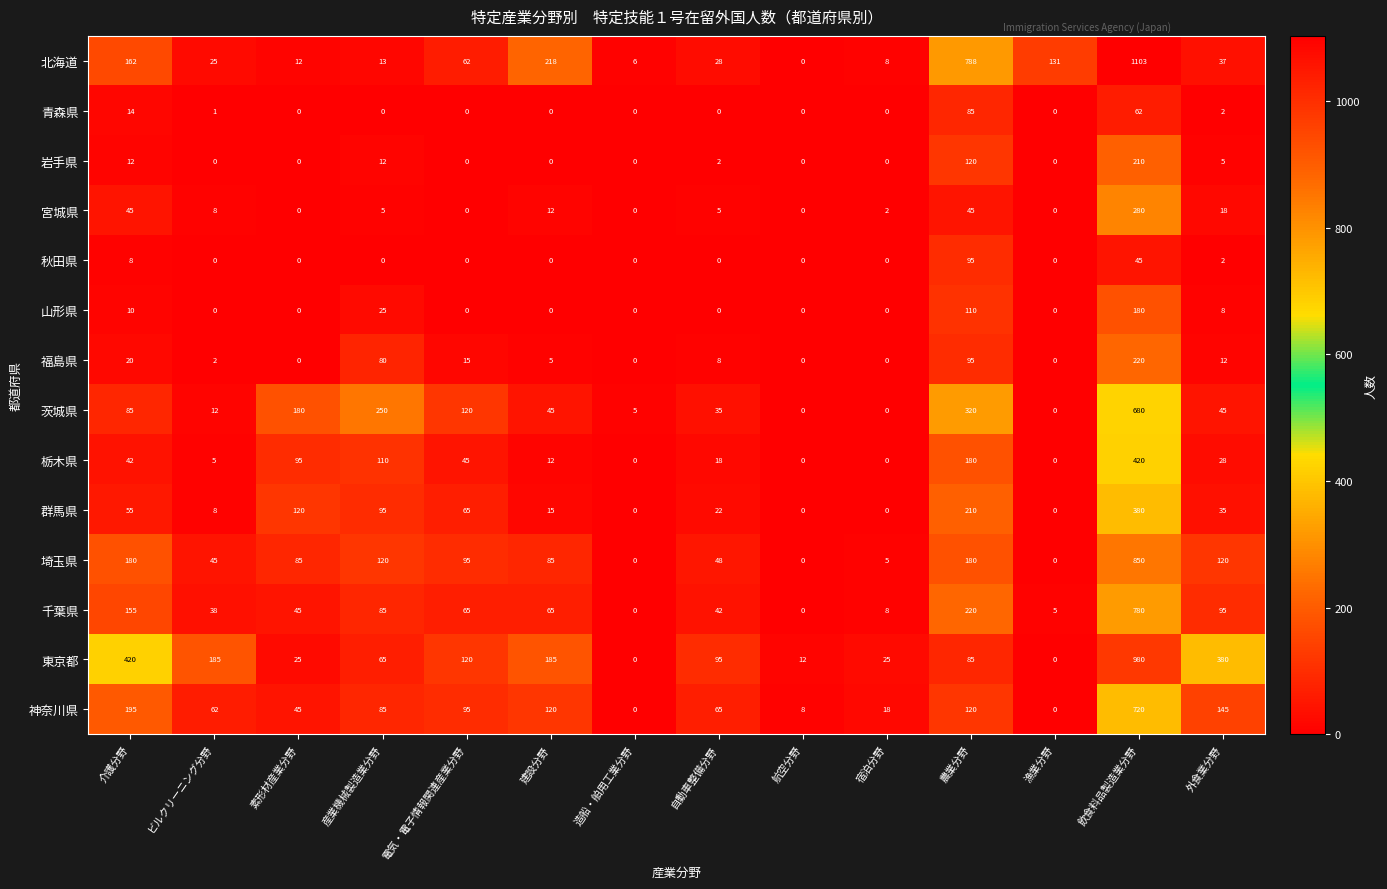

What is the greatest value displayed?

1103